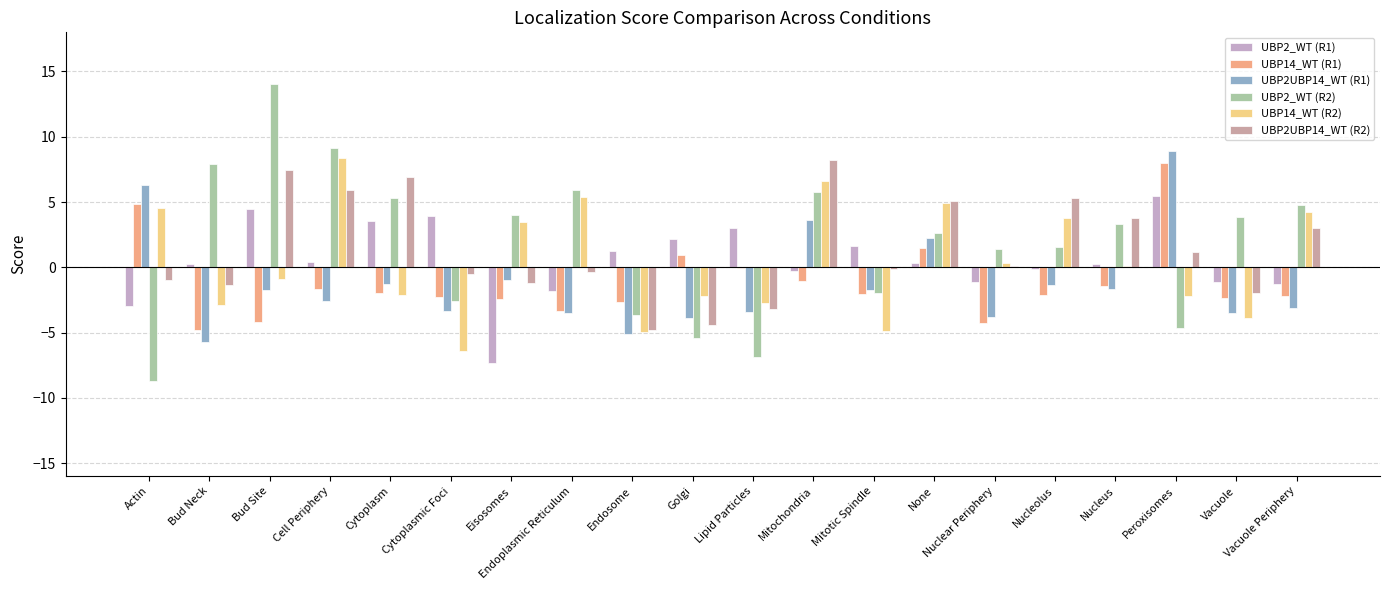

Are the bars grouped side by side (vs. stacked)?

Yes